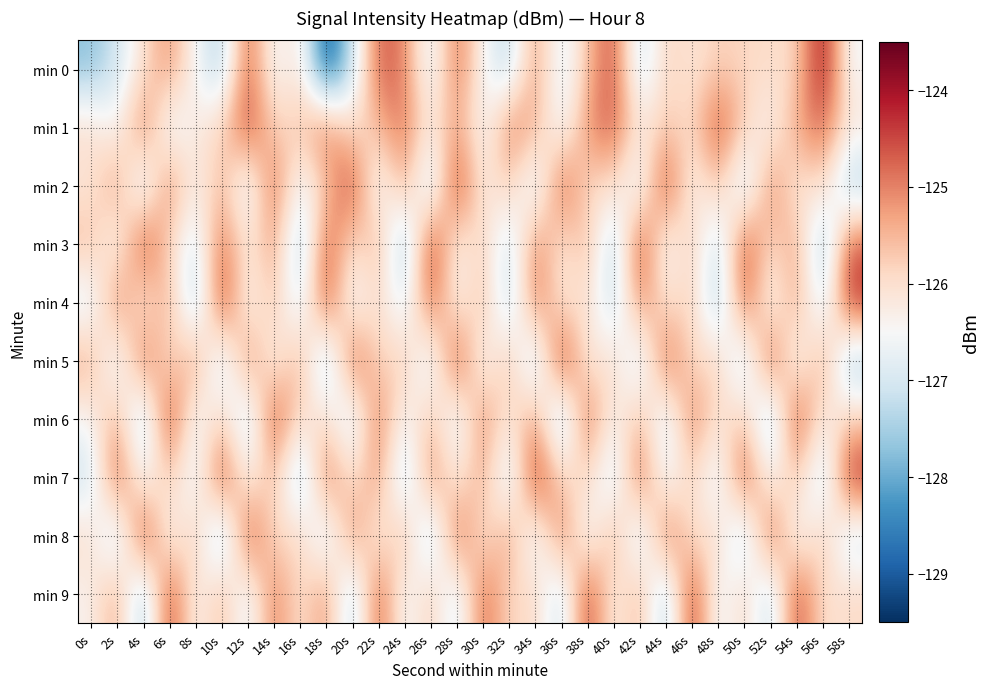

Count the number of data series in this chart.

10